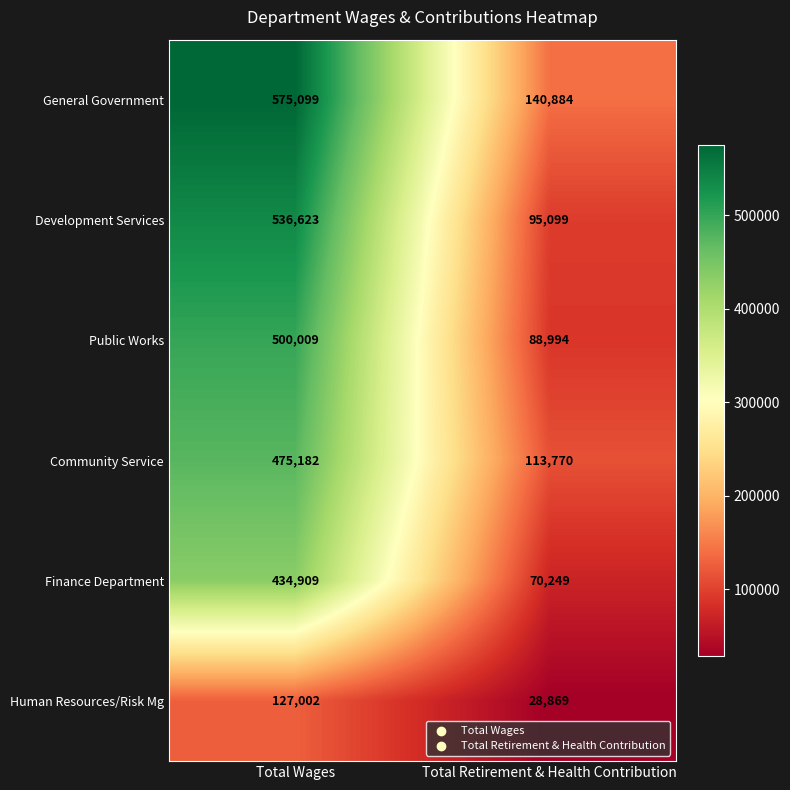

What is the sum of the Public Works values at Total Wages and Total Retirement & Health Contribution?

589003